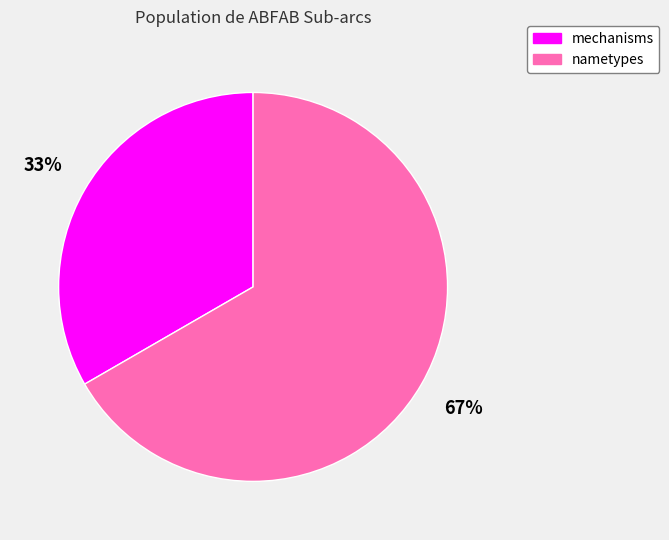

What is the ratio of the value at mechanisms to the value at nametypes?

0.5